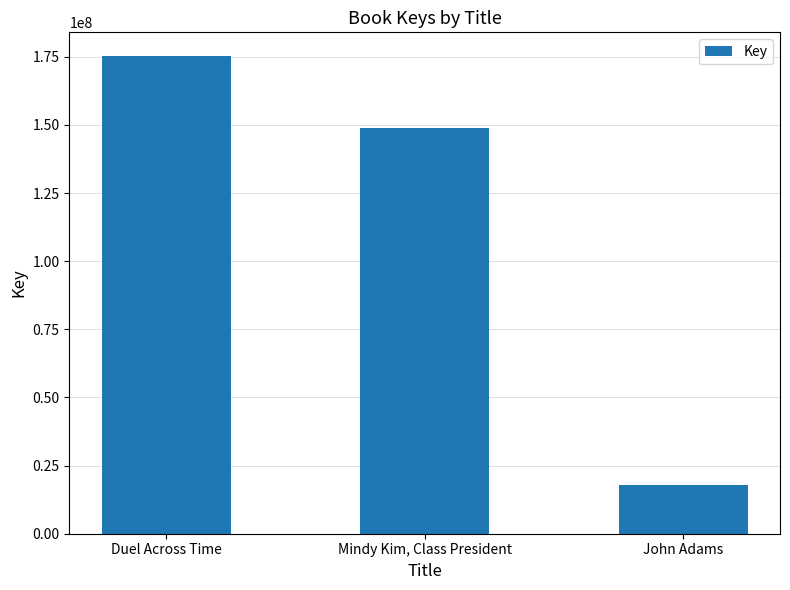

Reading right to left, list all the values displayed in this chart.

John Adams=17714831	Mindy Kim, Class President=149019238	Duel Across Time=175243009